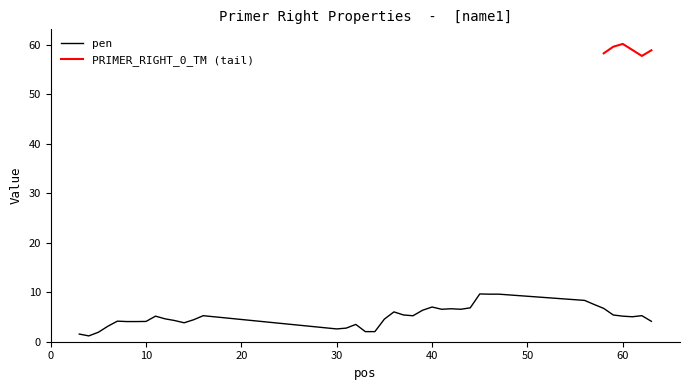

True or false: pen has a value of 7.0 at 10.

False